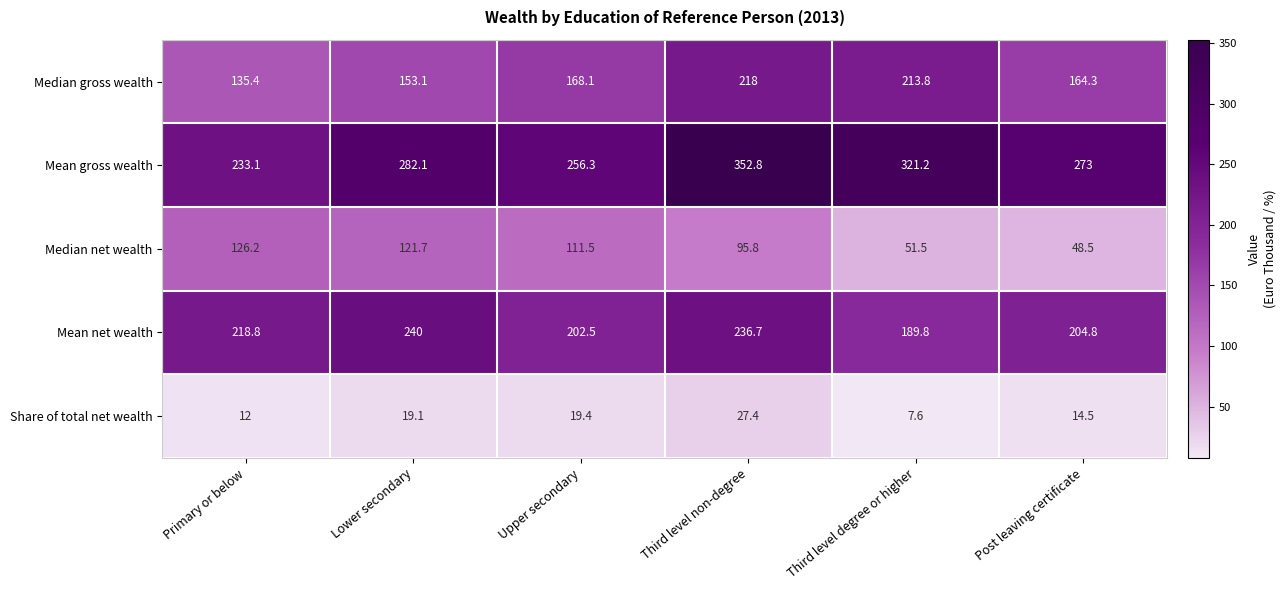

How many data points does each series have?

6